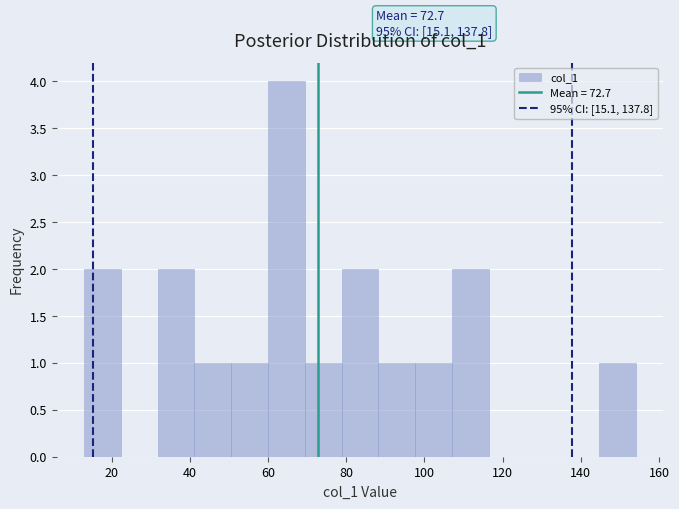

Over which range of the x-axis is the bar tallest?

60.0 to 69.4